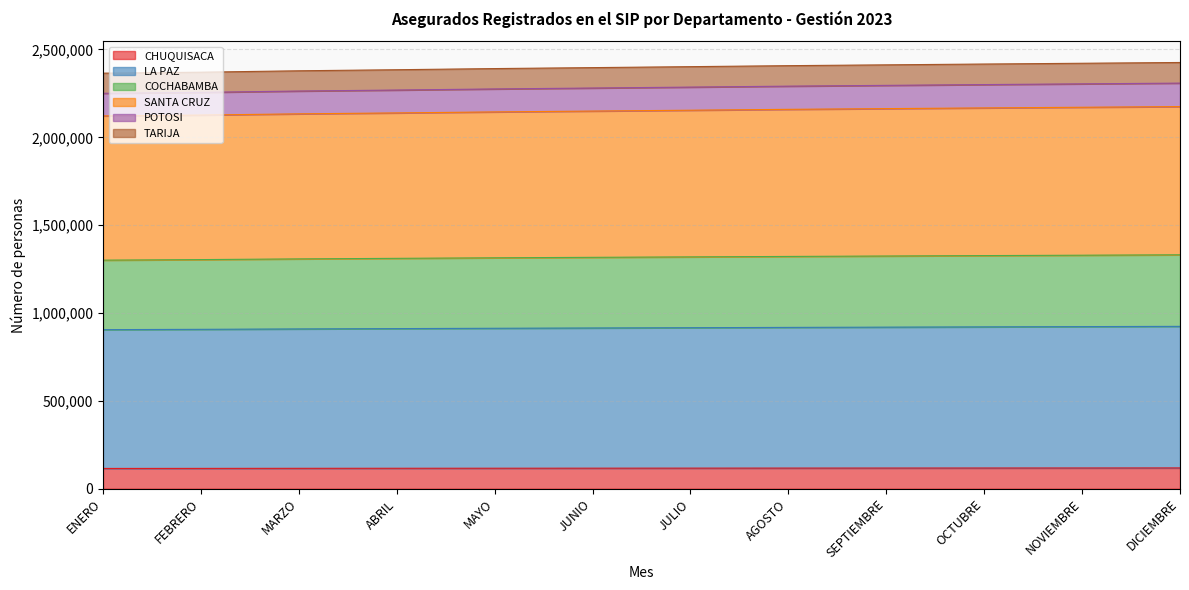

Does the chart have visible grid lines?

Yes